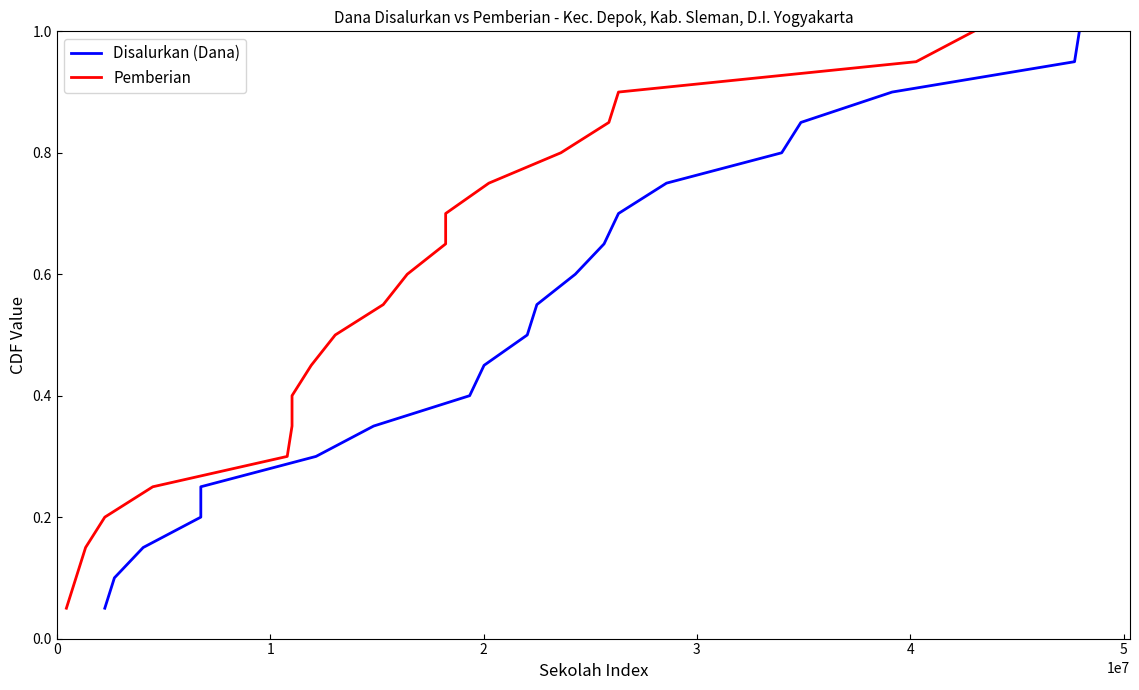

How many lines are shown in the chart?

2